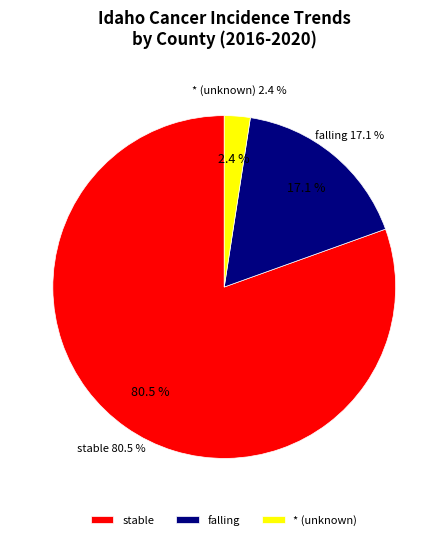

Is it true that falling is 10% of the pie?

False